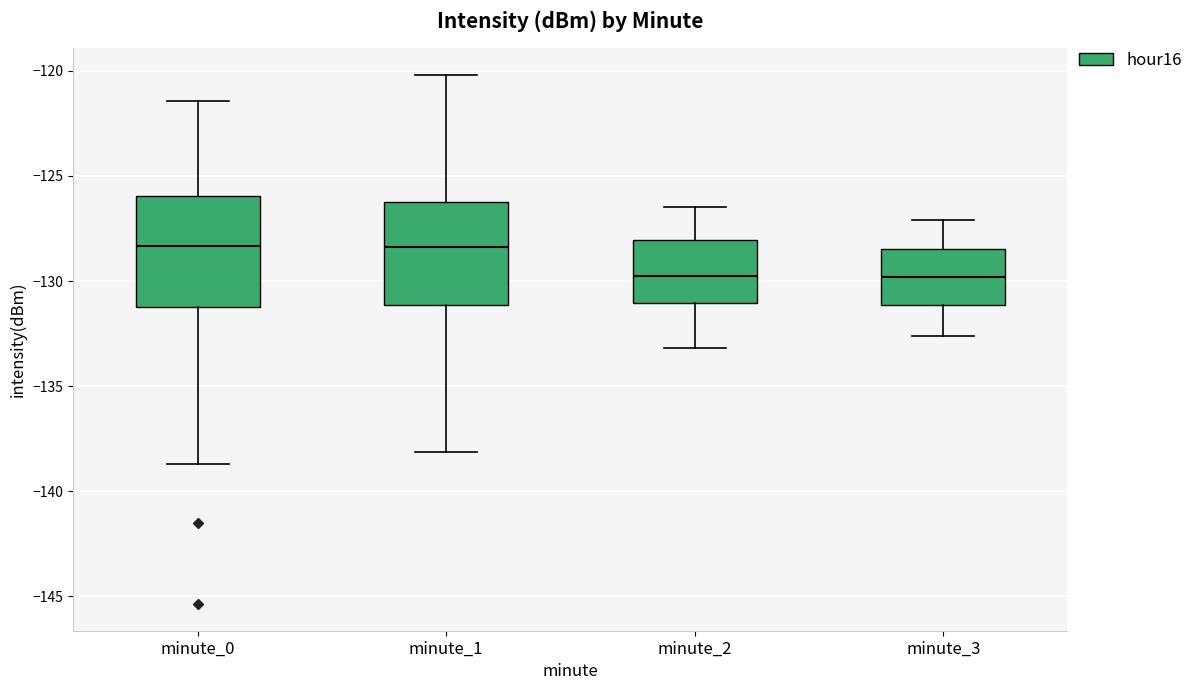

Reading left to right, read every box against the y-axis: the position of its median line, the range the box covers, and the ends of its whiskers. The values are not printed on the chart, so give them approximately, as read against the axis.

minute_0: median -128.5, box -131.0 to -126.0, whiskers -138.5 to -121.5
minute_1: median -128.5, box -131.0 to -126.0, whiskers -138.0 to -120.0
minute_2: median -129.5, box -131.0 to -128.0, whiskers -133.0 to -126.5
minute_3: median -130.0, box -131.0 to -128.5, whiskers -132.5 to -127.0